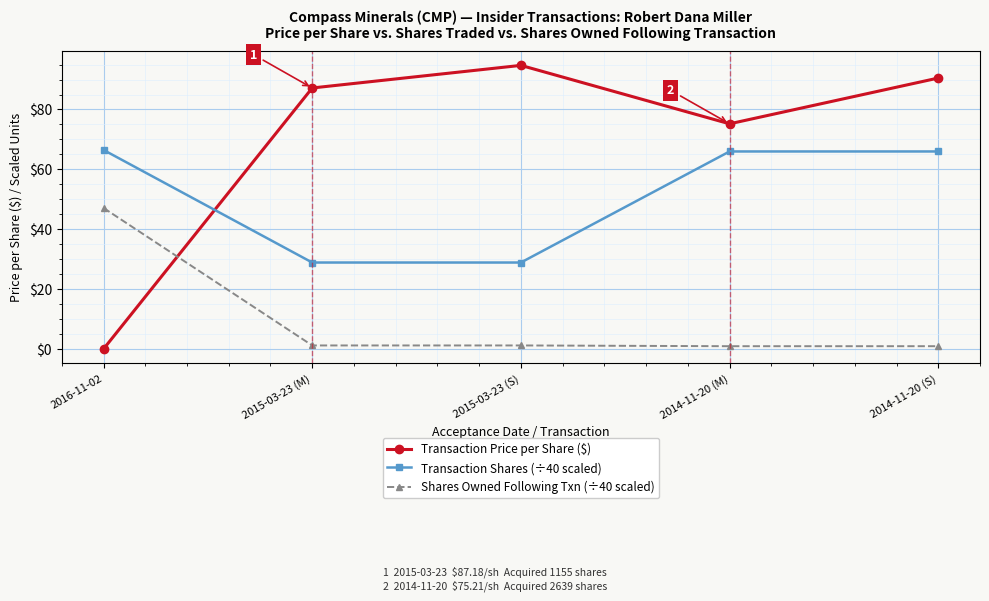

What are all the series names shown in the legend?

Transaction Price per Share ($), Transaction Shares (÷40 scaled), Shares Owned Following Txn (÷40 scaled)